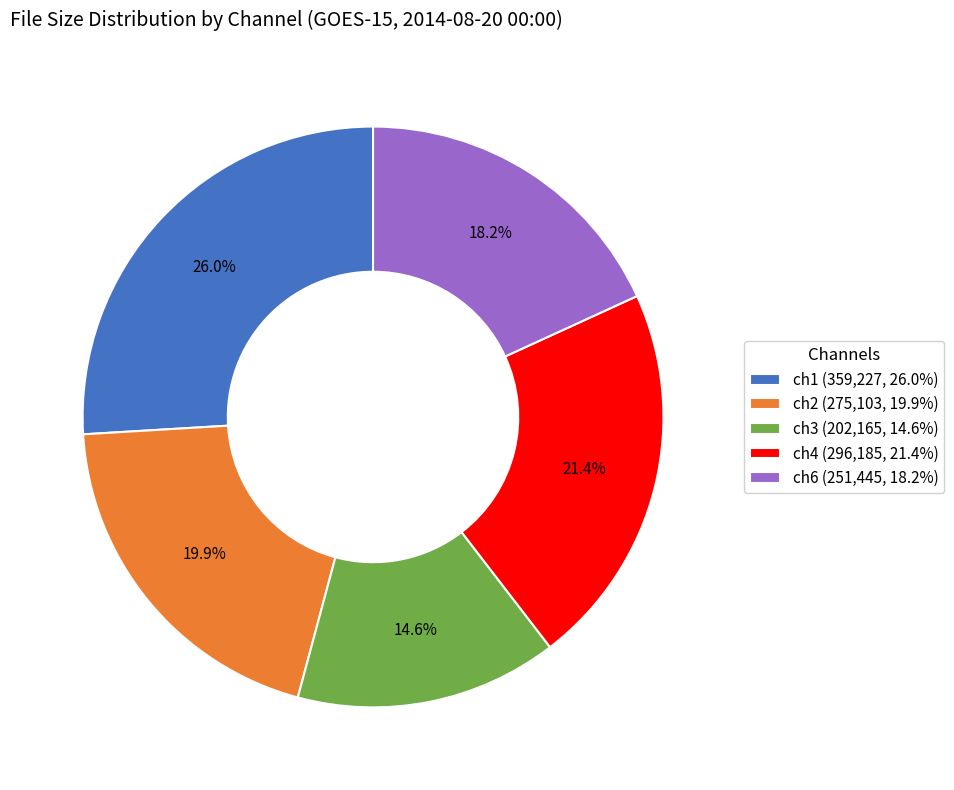

Which category has the smallest portion of the pie?

ch3